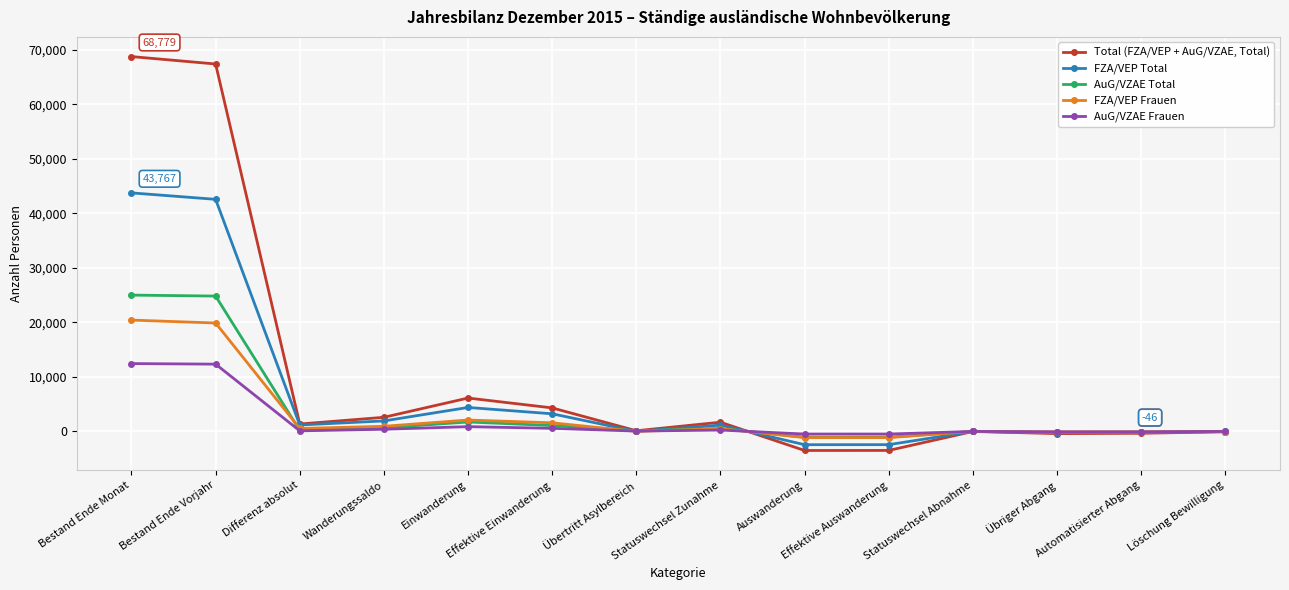

Which series has the largest range (max minus min)?

Total (FZA/VEP + AuG/VZAE, Total)